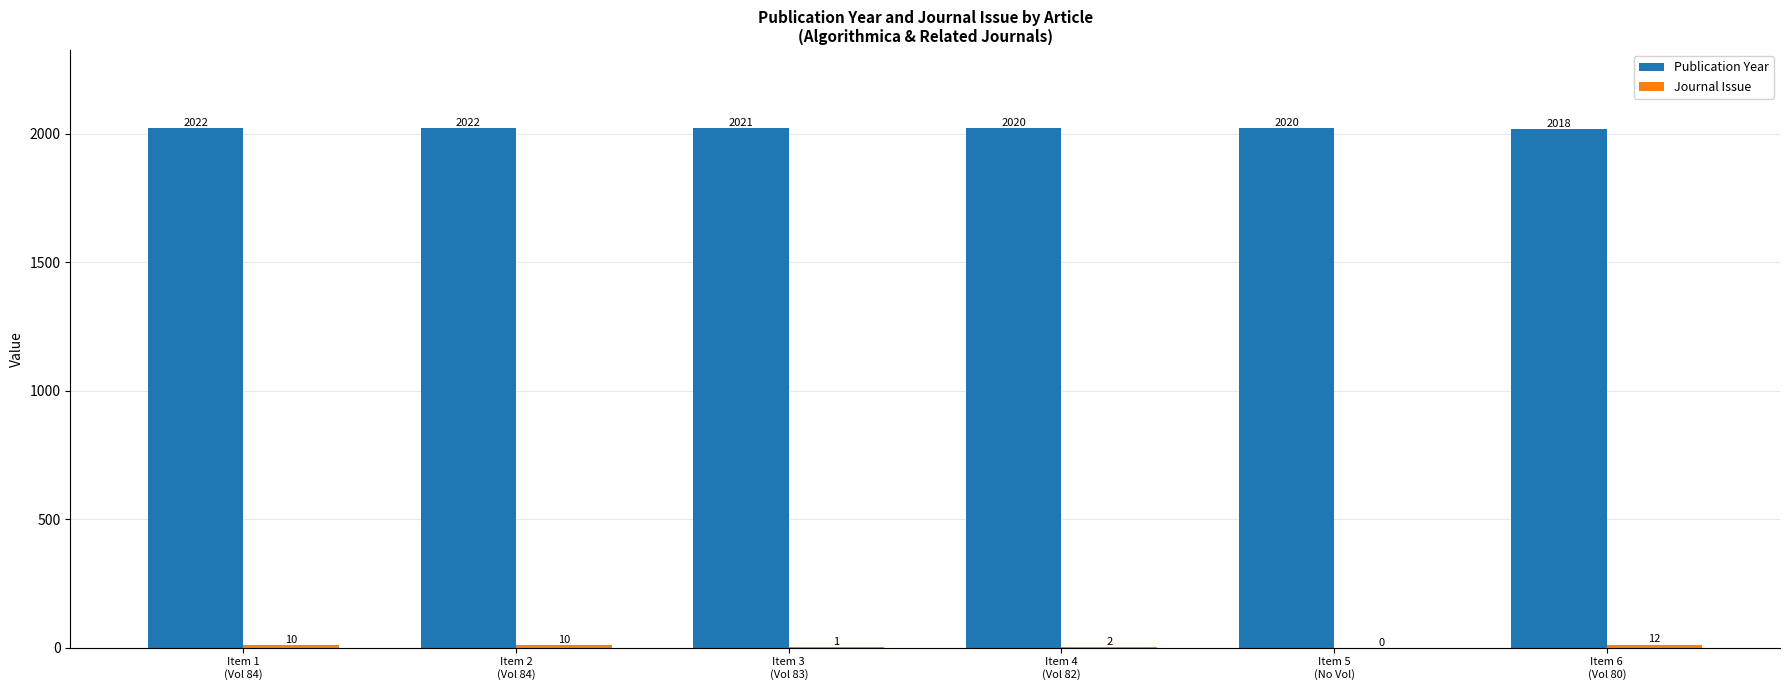

Which series has the largest total across all categories?

Publication Year